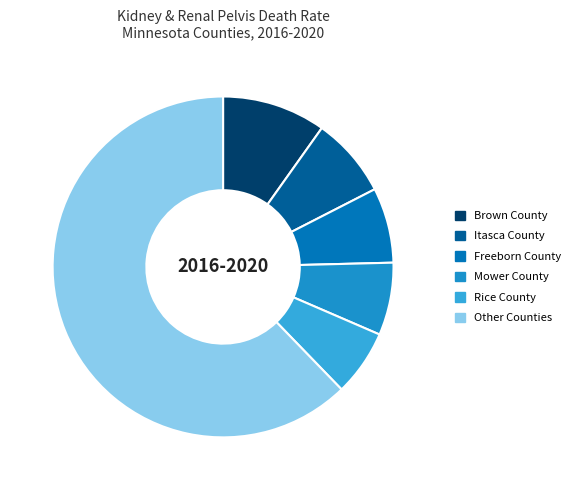

How many slices are in this pie chart?

6